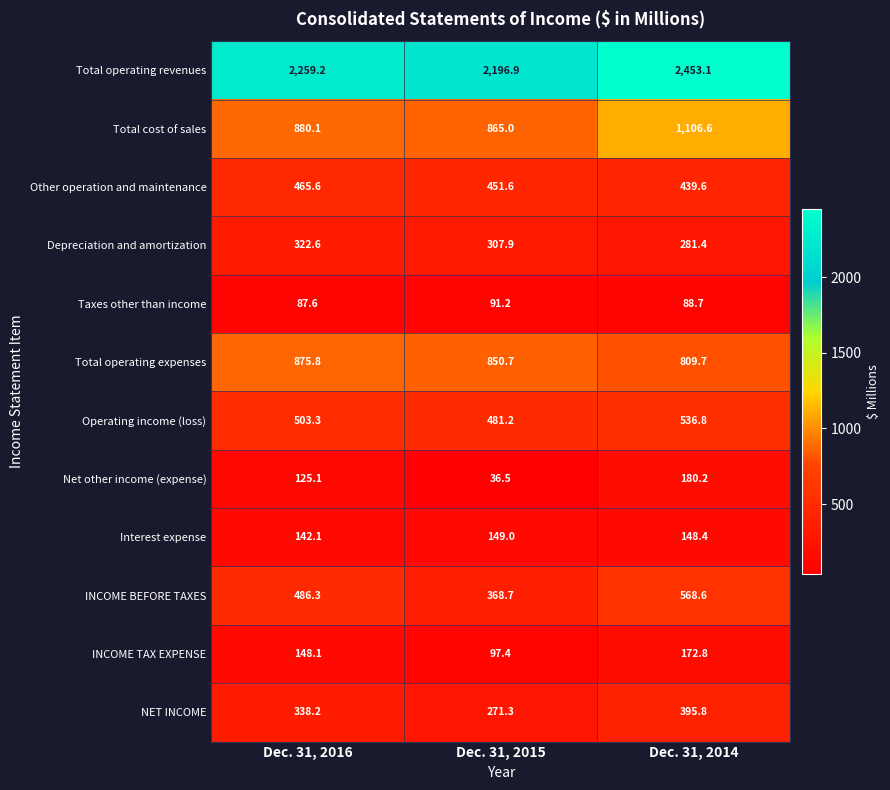

Which label corresponds to the largest value in the chart?

Dec. 31, 2014